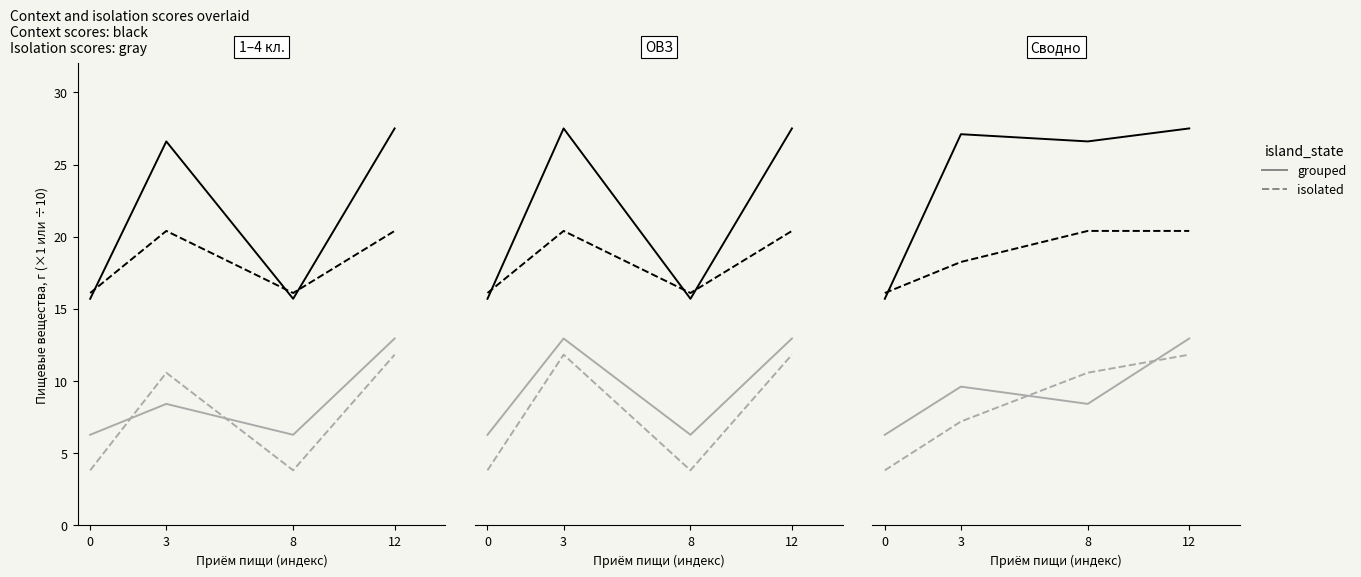

How many interior local peaks does the grouped series have?

1